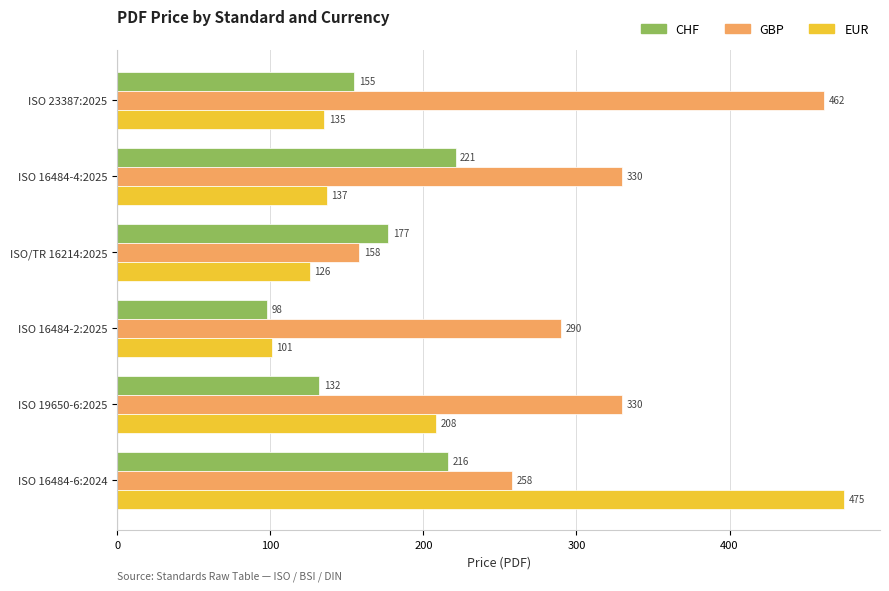

Is the value of GBP at ISO 16484-6:2024 greater than the value of CHF at ISO 23387:2025?

Yes